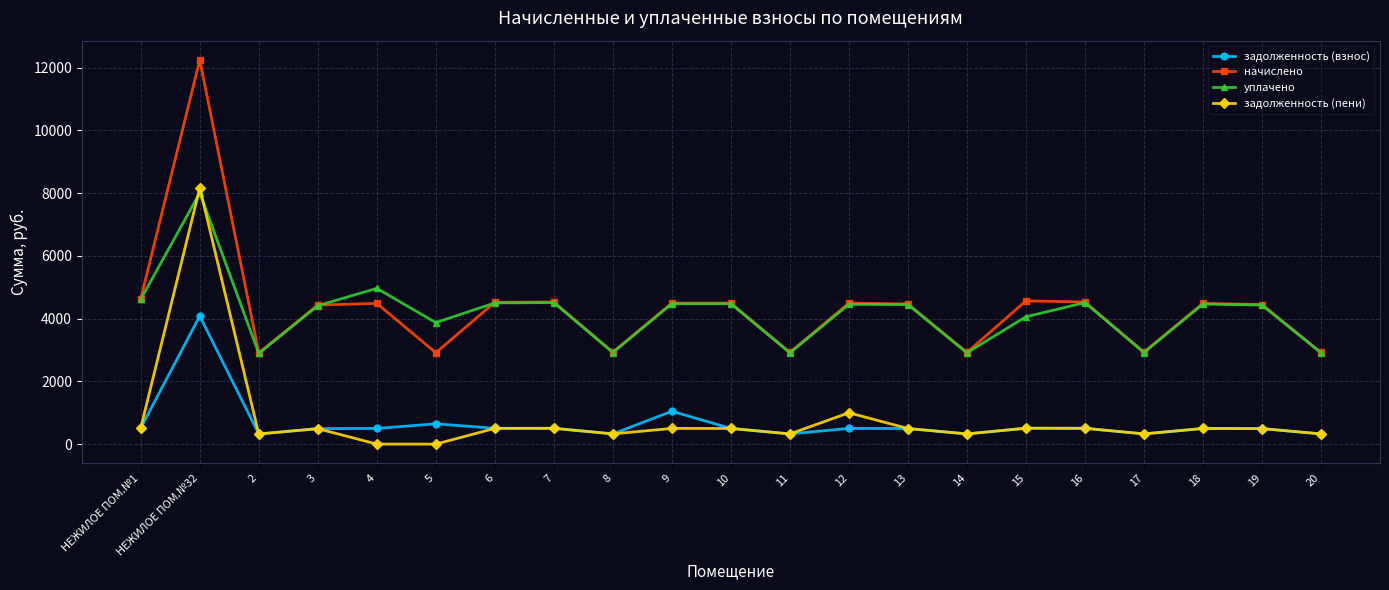

True or false: уплачено and задолженность (взнос) intersect in this chart.

False